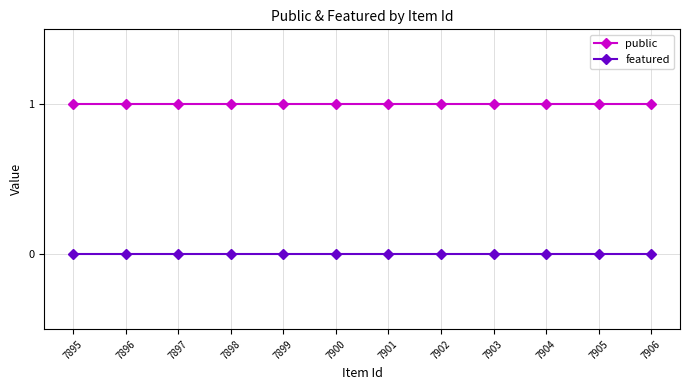

The public series shows 2 at 7901. True or false?

False